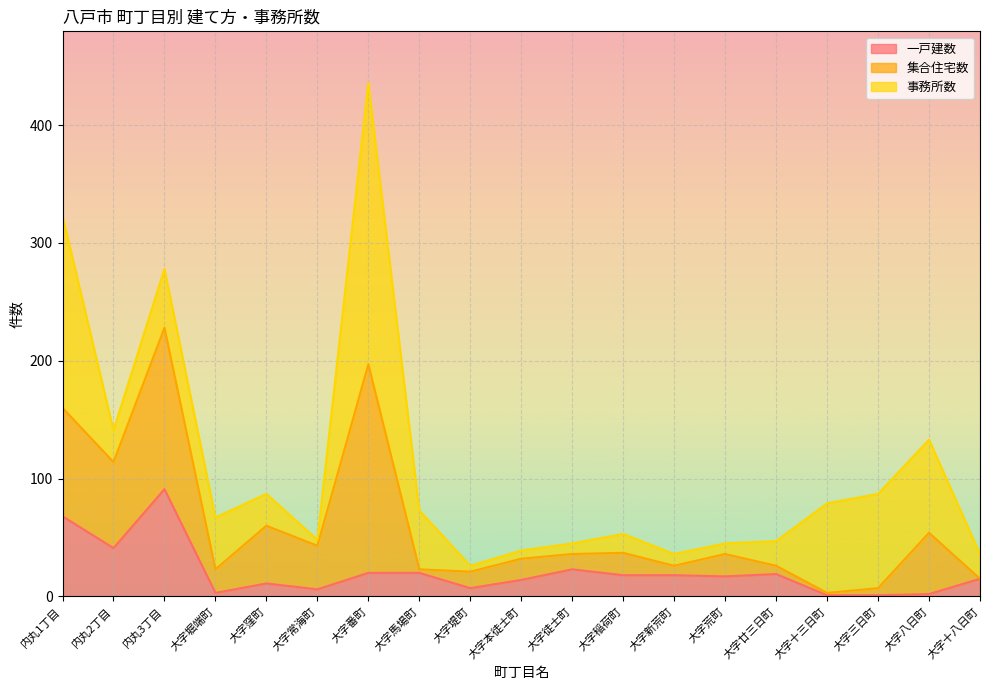

What is the sum of all 一戸建数 values?

395